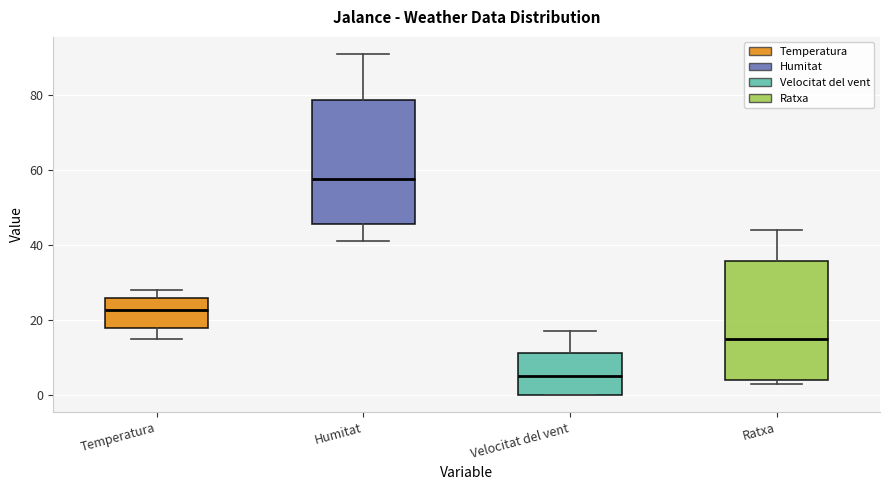

Reading left to right, transcribe this box plot: for each box, give where its median line is, the range the box spans, and where its two whiskers end, as read against the y-axis. The values are not printed on the chart, so give them approximately, as read against the axis.

Temperatura: median 22, box 18 to 26, whiskers 16 to 28
Humitat: median 58, box 46 to 78, whiskers 42 to 92
Velocitat del vent: median 6, box 0 to 12, whiskers 0 to 18
Ratxa: median 16, box 4 to 36, whiskers 4 (just below the box's lower edge) to 44